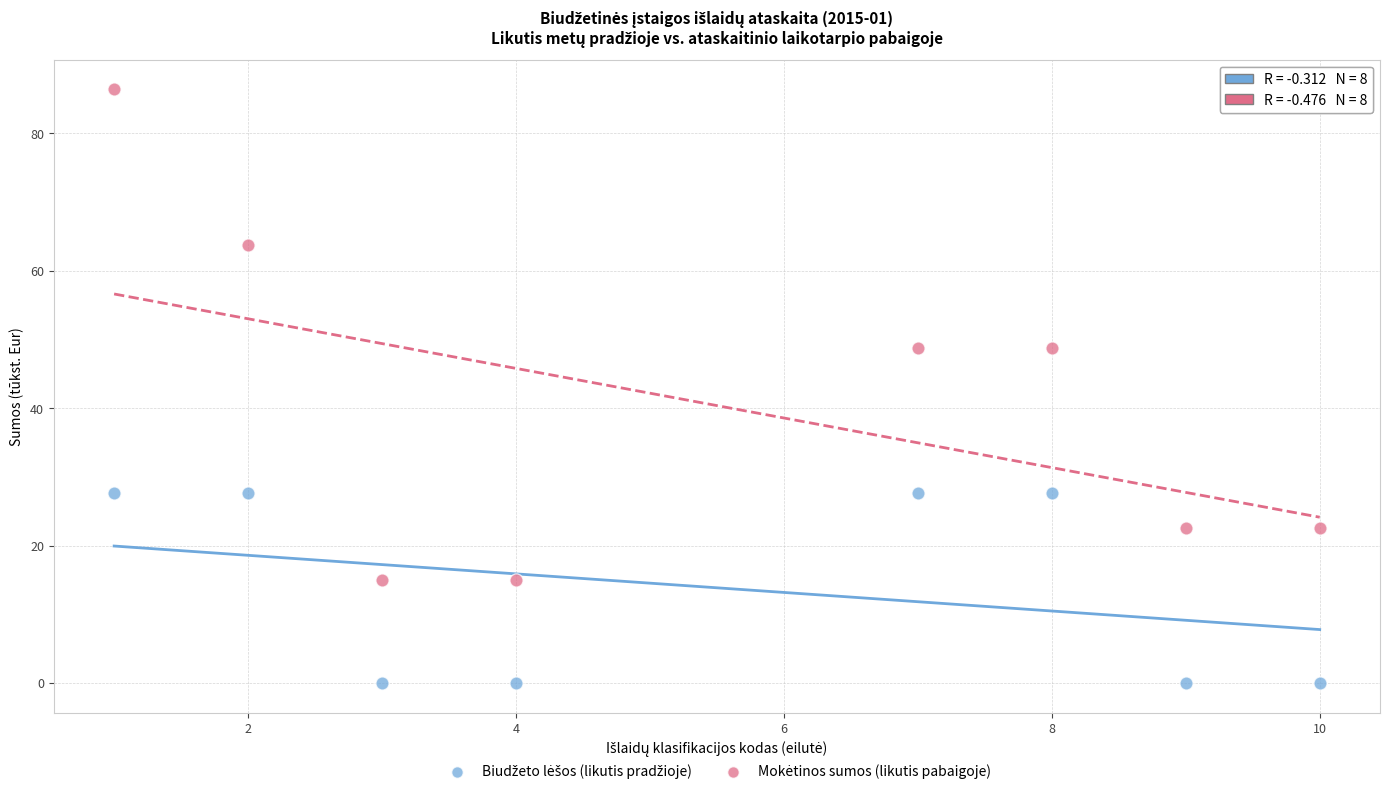

Across all data points, what is the range of Y values (max minus min)?

86.4